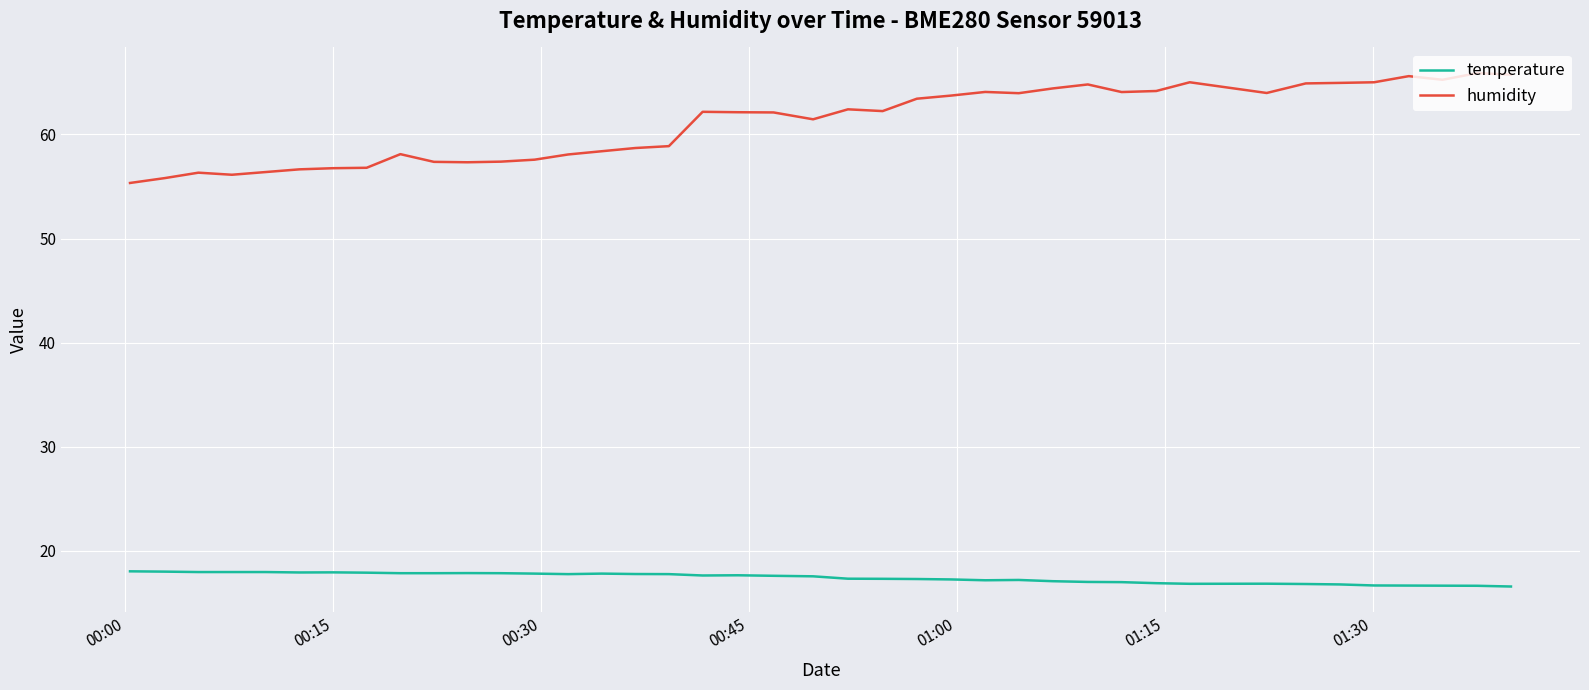

What is the maximum value for humidity?

65.9